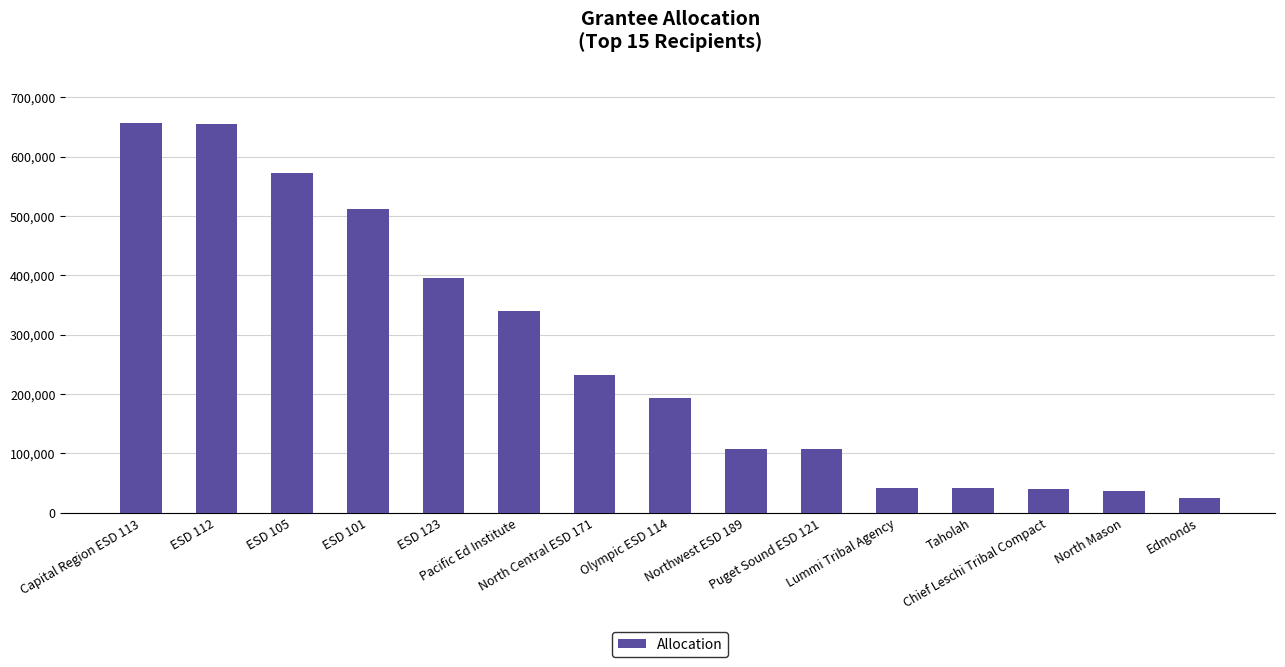

Which label corresponds to the smallest value in the chart?

Edmonds